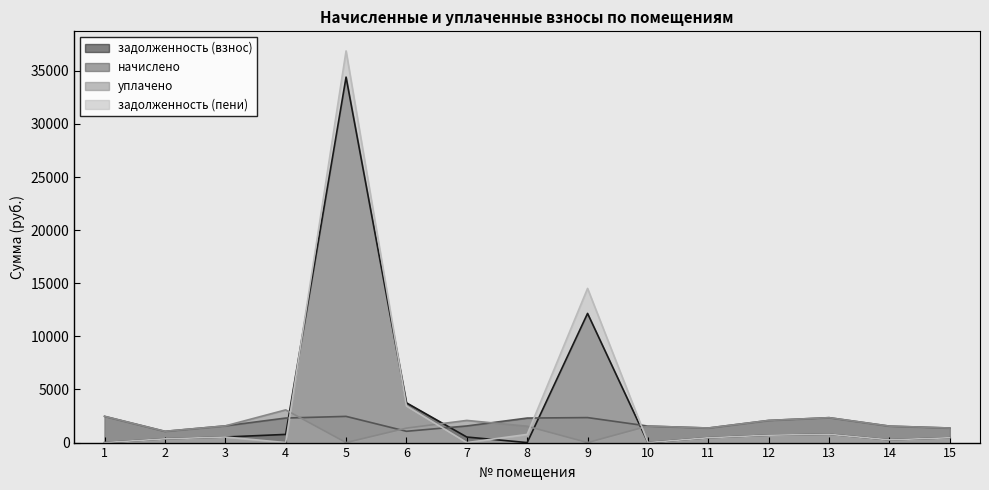

Rank the categories by начислено value from highest to lowest.

1, 5, 9, 13, 4, 8, 12, 3, 7, 10, 14, 11, 15, 6, 2